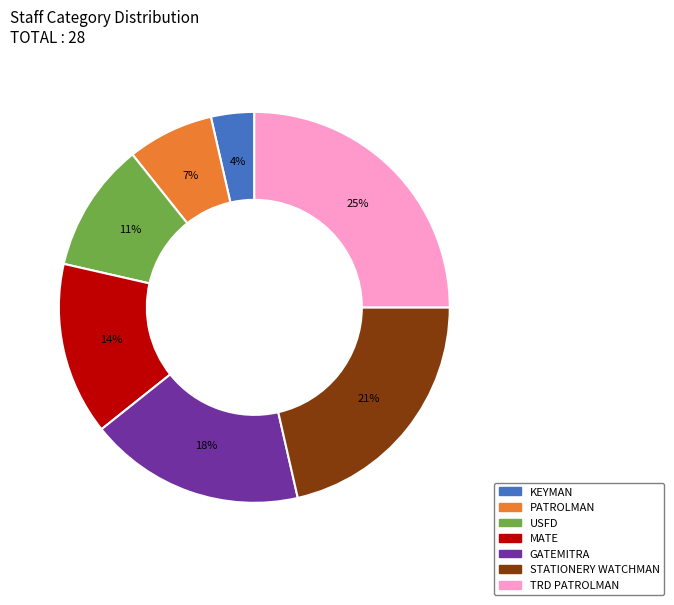

Does any single category account for the majority?

No